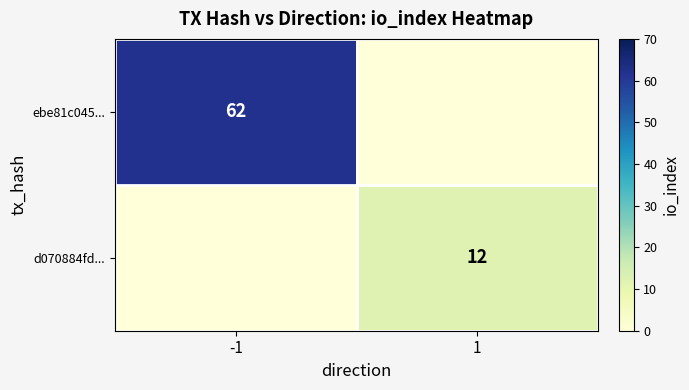

The value of d070884fd... at 1 is 12. True or false?

True